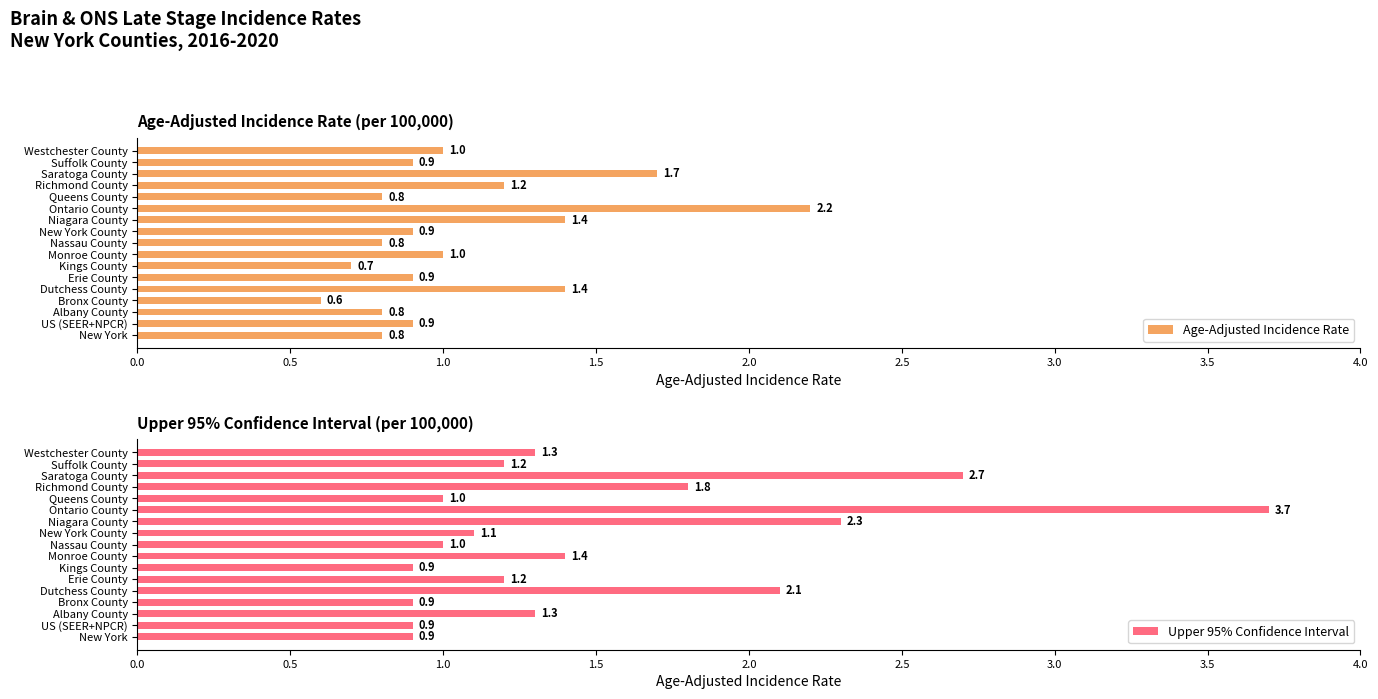

The Upper 95% Confidence Interval series shows 1.1 at New York County. True or false?

True